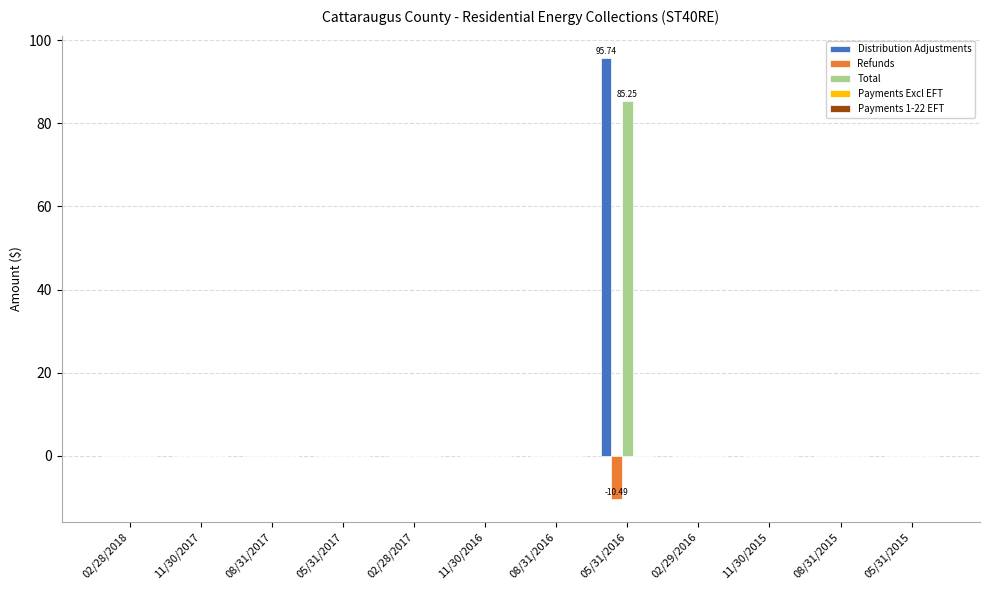

At which category is the sum across all series the highest?

05/31/2016